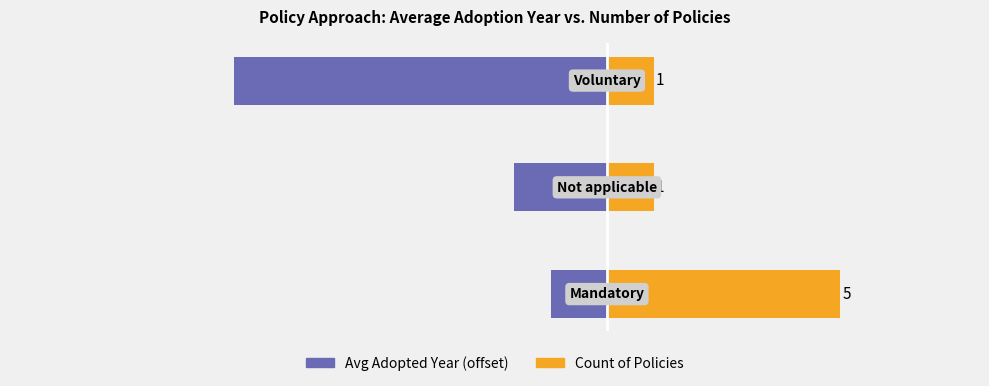

Reading right to left, transcribe all the data shown in this chart.

Count of Policies: 2=1.0	1=1.0	0=5.0
Avg Adopted Year (offset from 2013): 2=-8.0	1=-2.0	0=-1.2